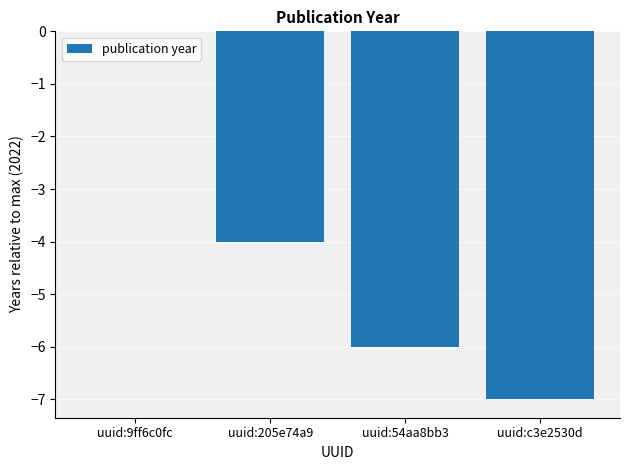

What is the sum of all values?

-17